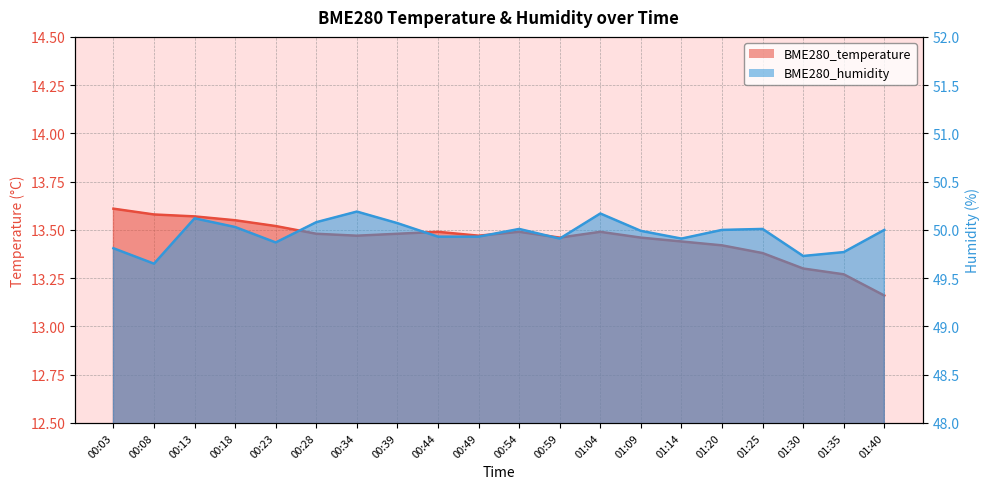

True or false: BME280_humidity has a value of 49.6 at 00:08.

True